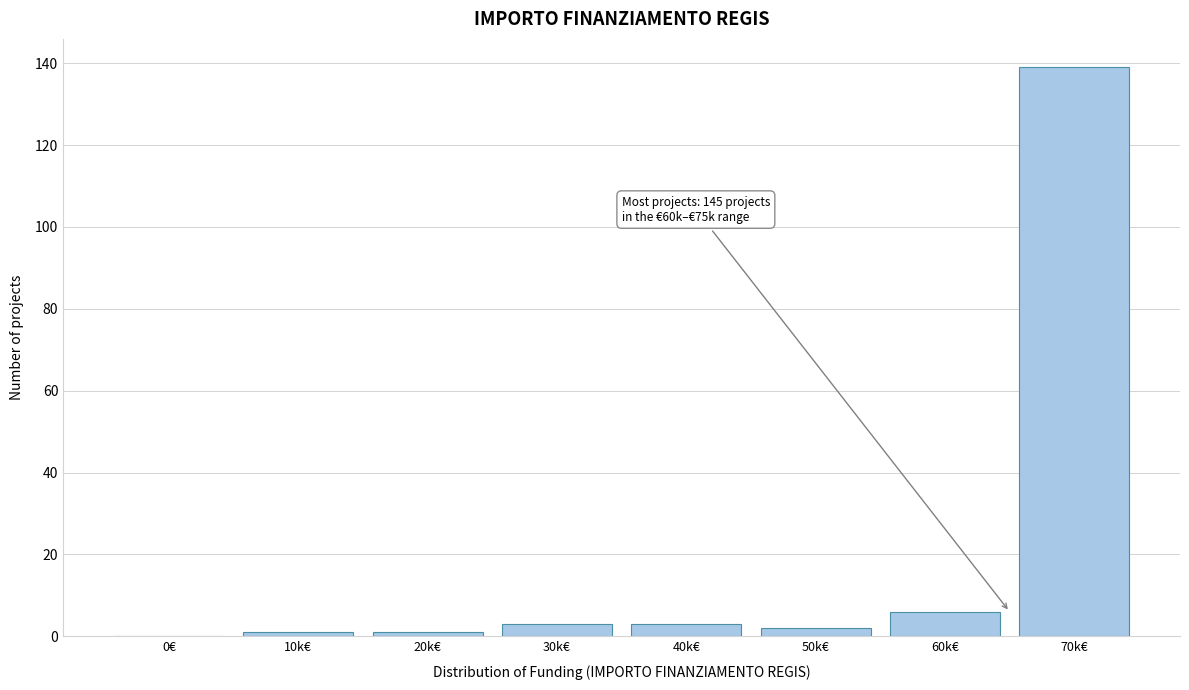

Reading left to right, transcribe all the data shown in this chart.

0€=0	10k€=1	20k€=1	30k€=3	40k€=3	50k€=2	60k€=6	70k€=139